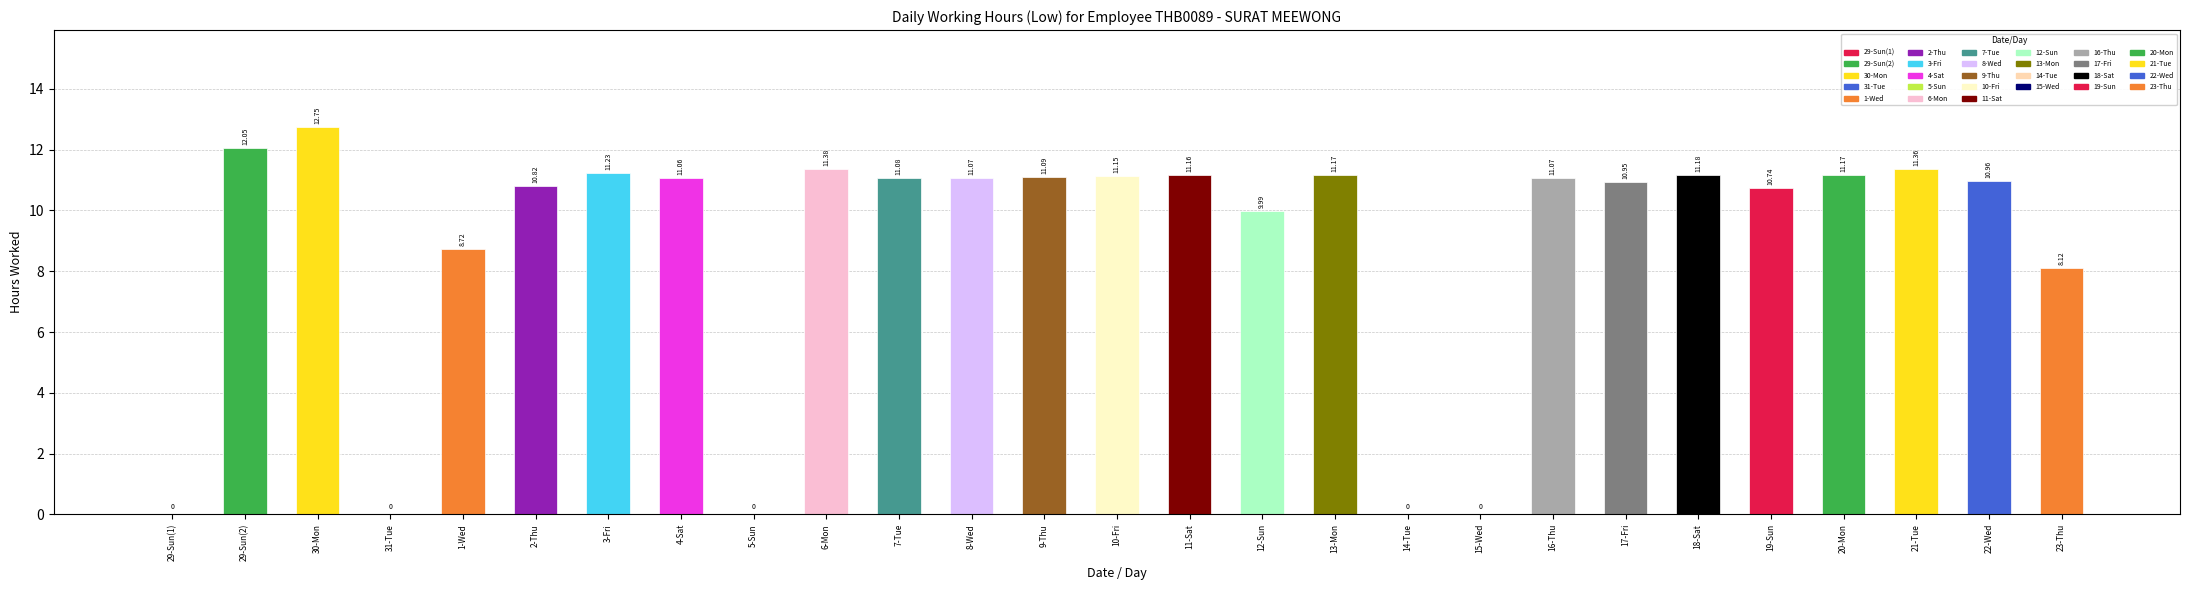

Which has a higher value, 8-Wed or 13-Mon?

13-Mon